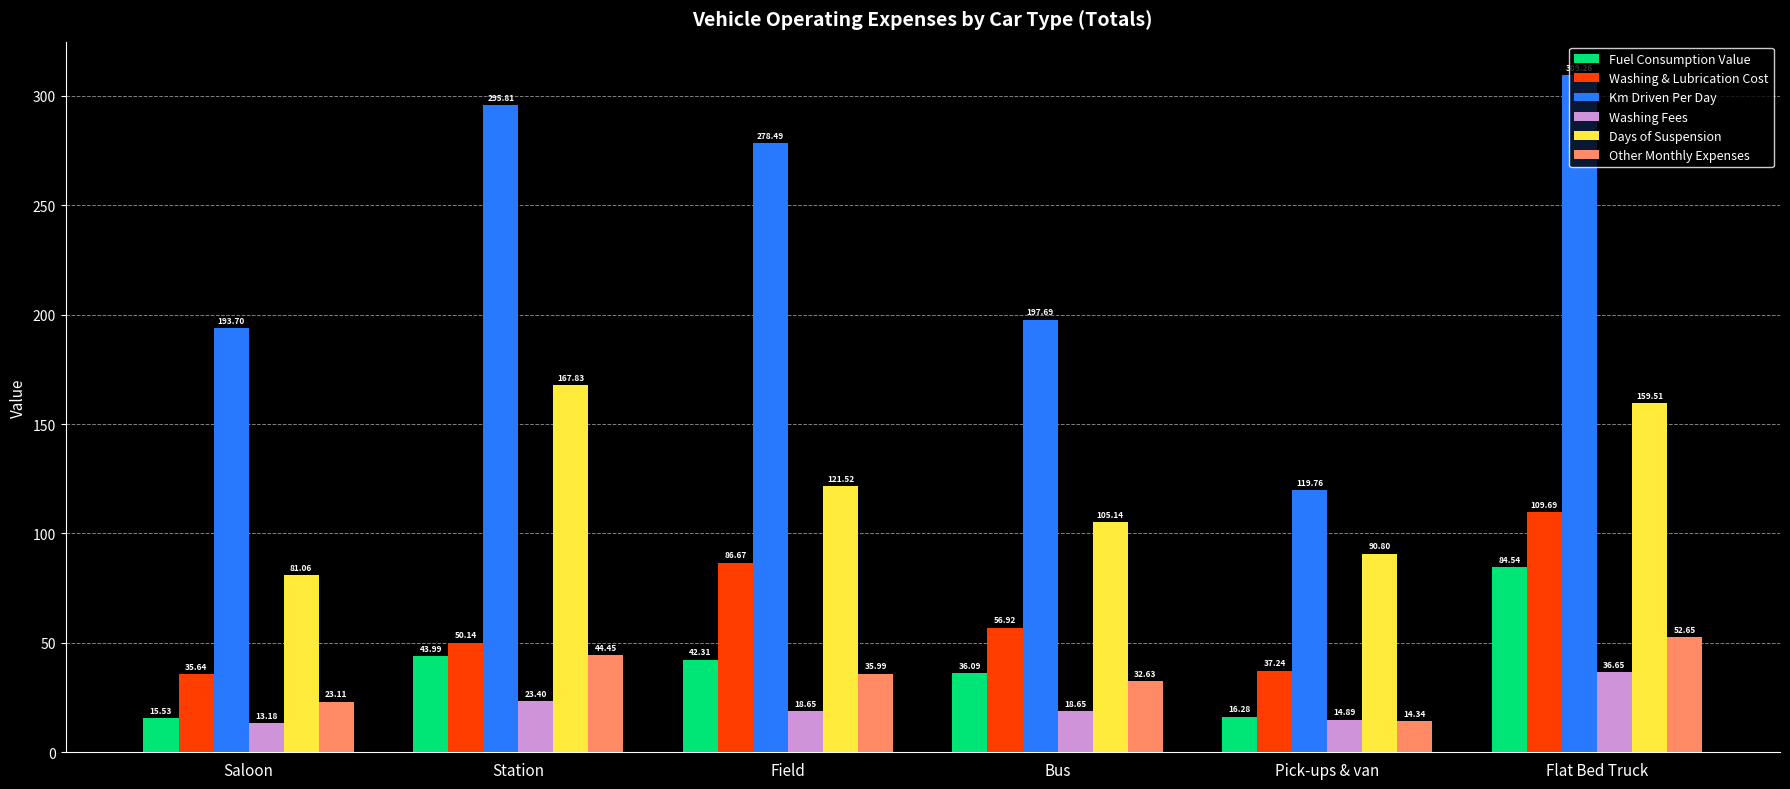

Rank the series by their maximum value, from lowest to highest.

Washing Fees, Other Monthly Expenses, Fuel Consumption Value, Washing & Lubrication Cost, Days of Suspension, Km Driven Per Day